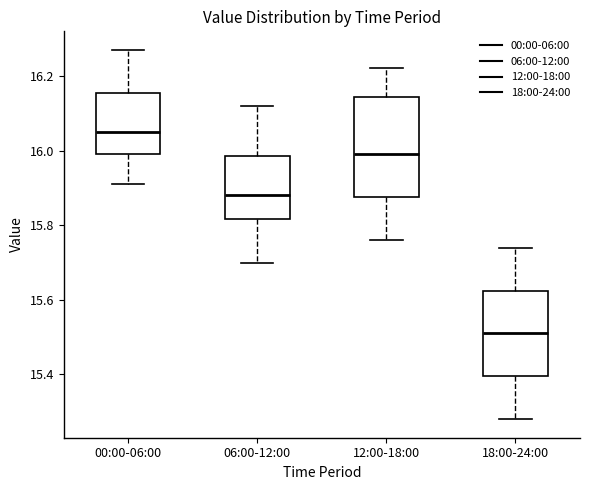

Which box has the lowest median line?

18:00-24:00